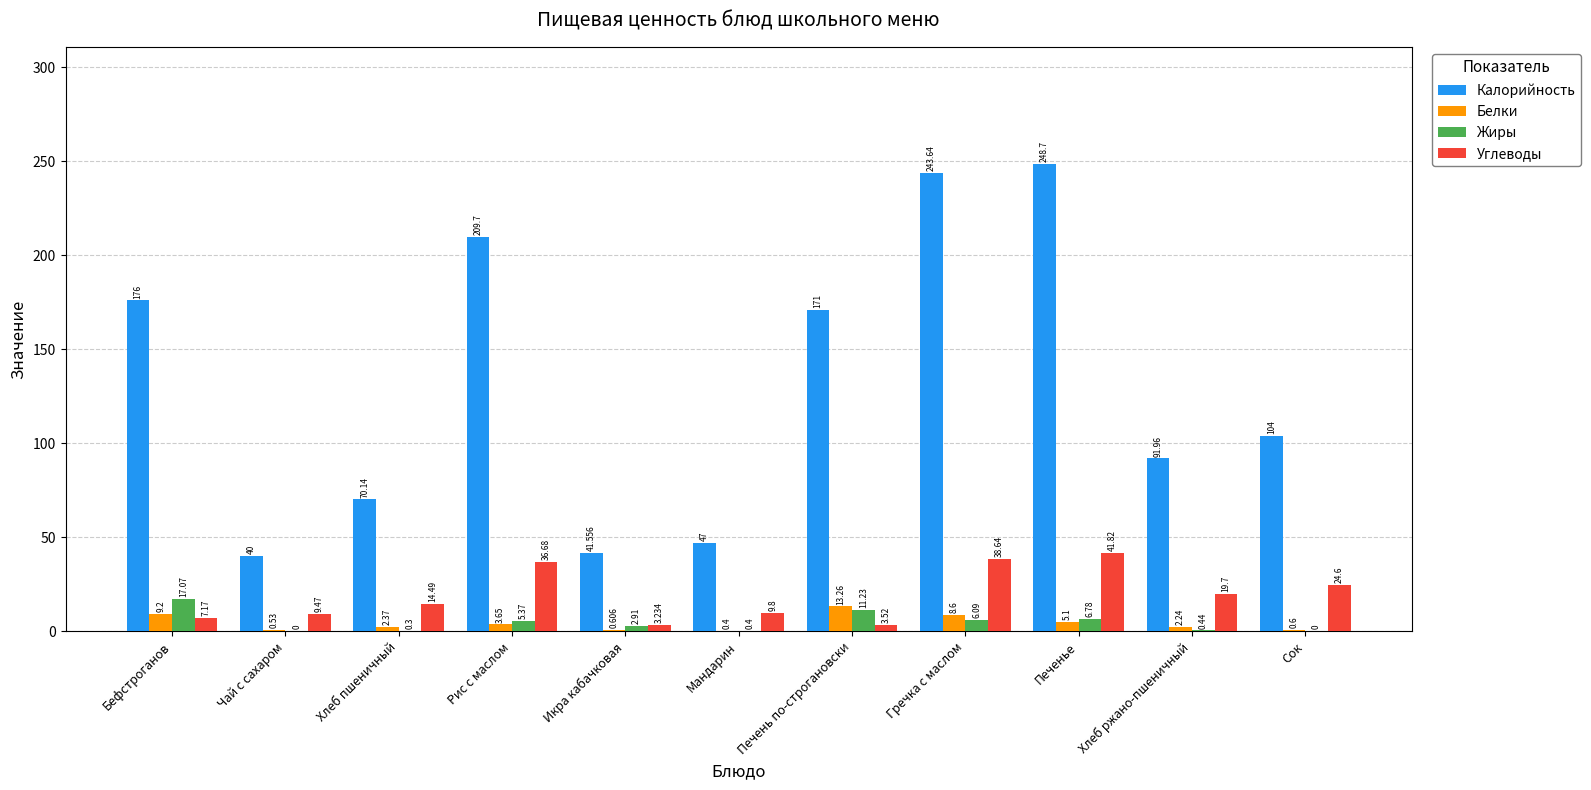

Which series changed the most between Рис с маслом and Мандарин?

Калорийность